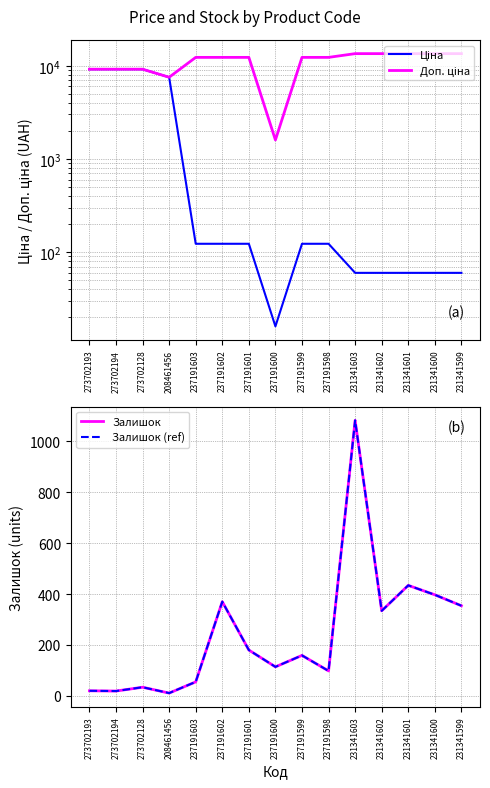

True or false: Залишок and Залишок (ref) cross at least once.

False